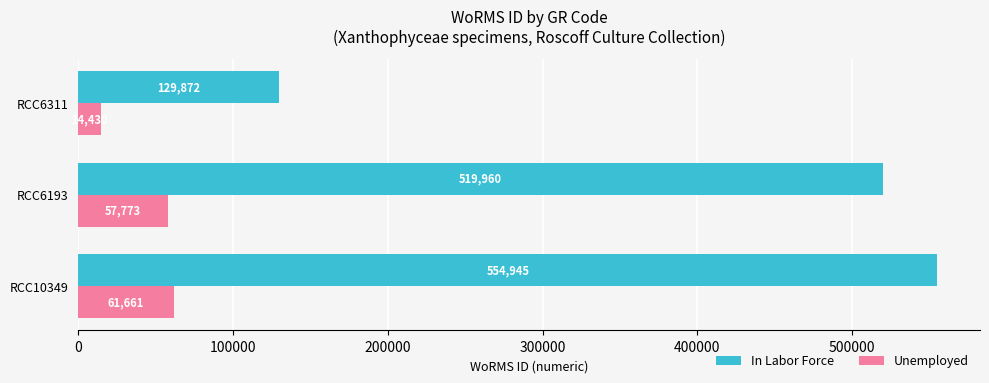

Which series has the largest total across all categories?

In Labor Force